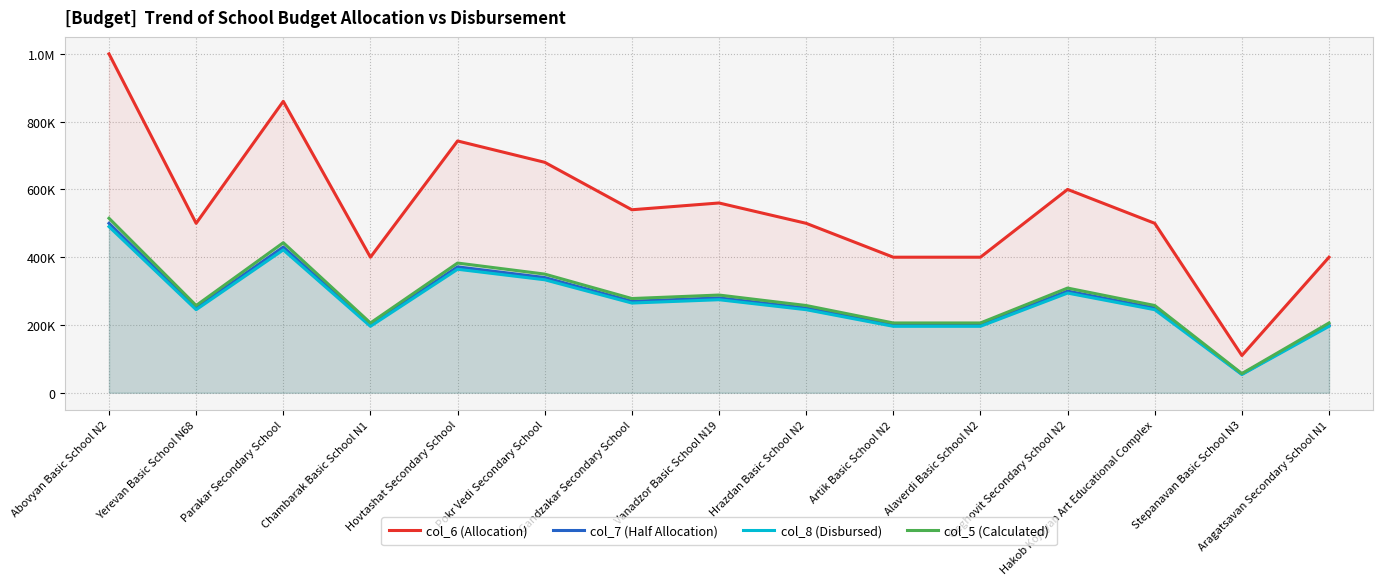

What is the minimum value for col_5 (Calculated)?

56640.0